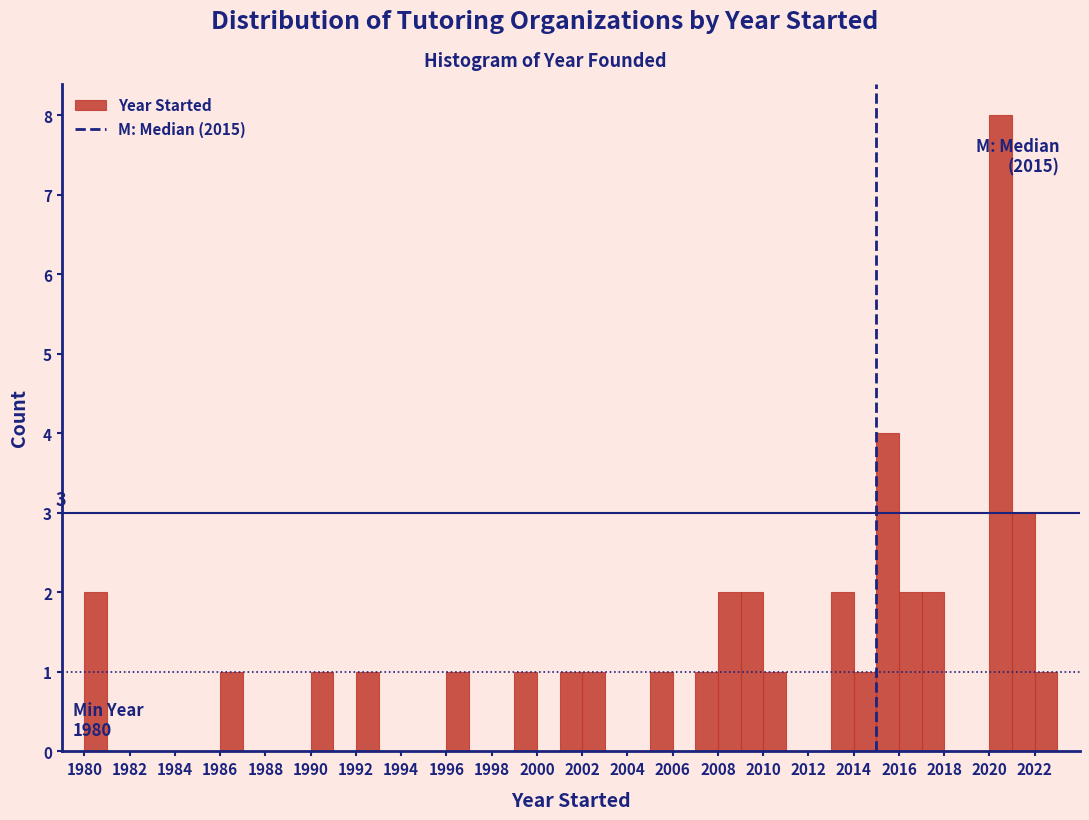

Over which range of the x-axis is the bar tallest?

2020 to 2021